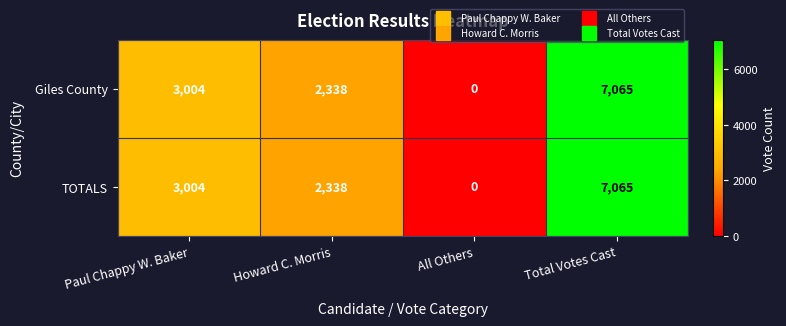

What is the average value of the Giles County series?

3102